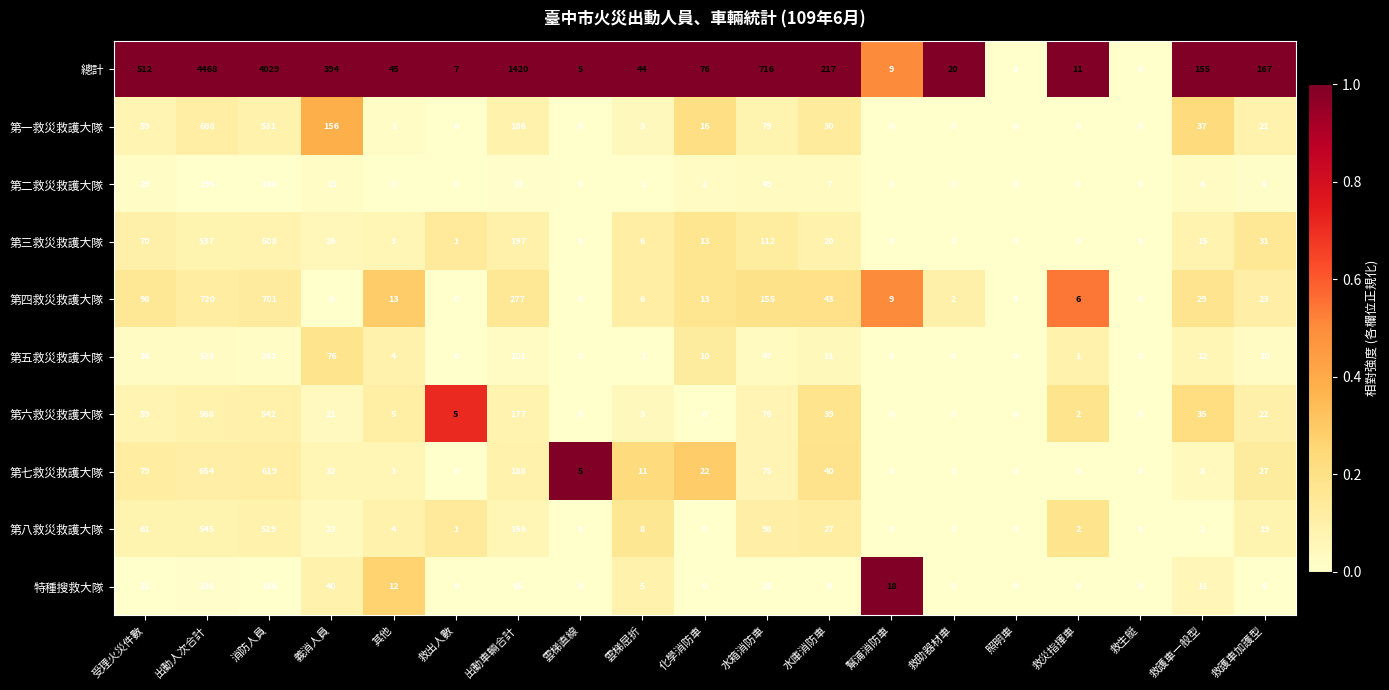

Between 義消人員 and 水庫消防車, which series saw the biggest shift?

總計